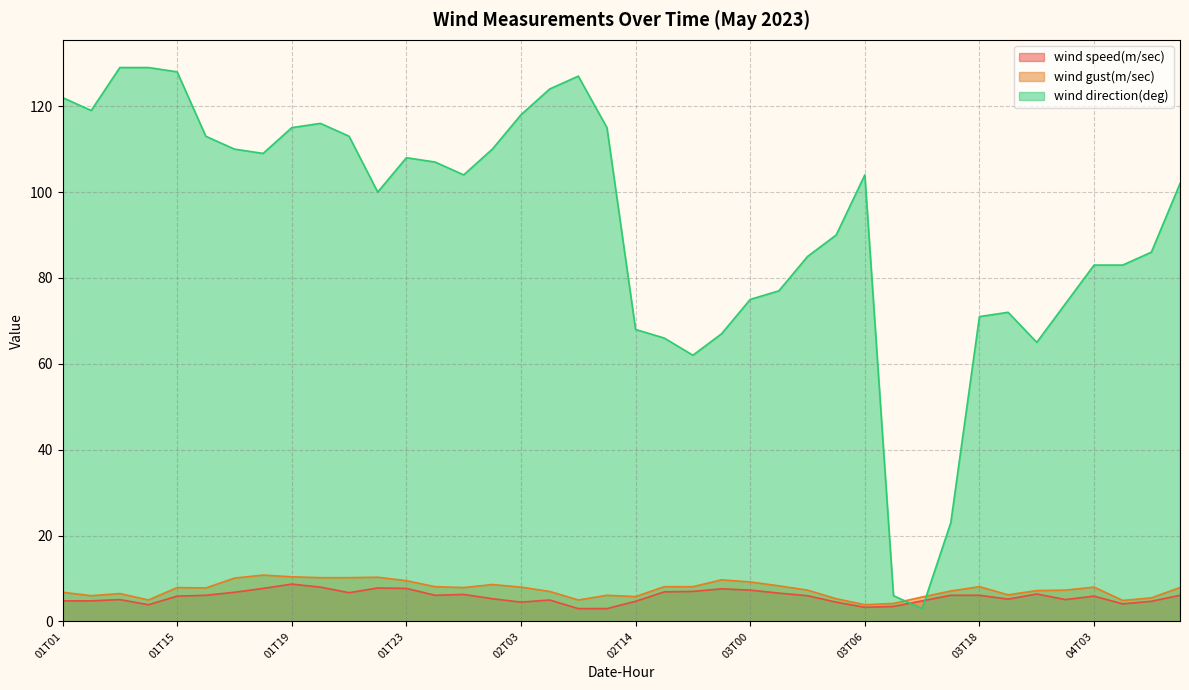

In wind gust(m/sec), how many points are higher than both neighbors (excluding endpoints)?

9